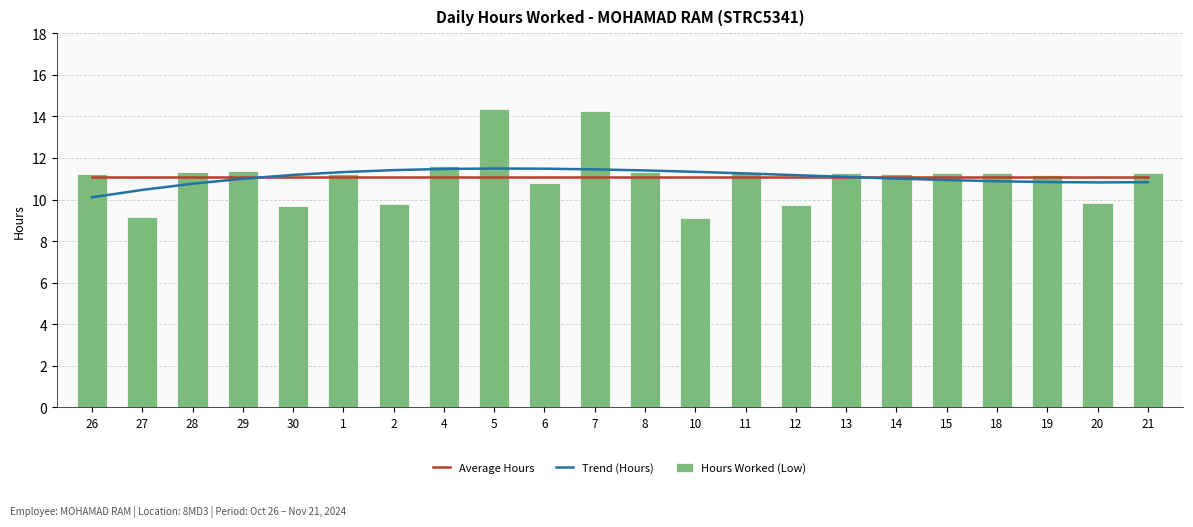

How many data points does each series have?

22